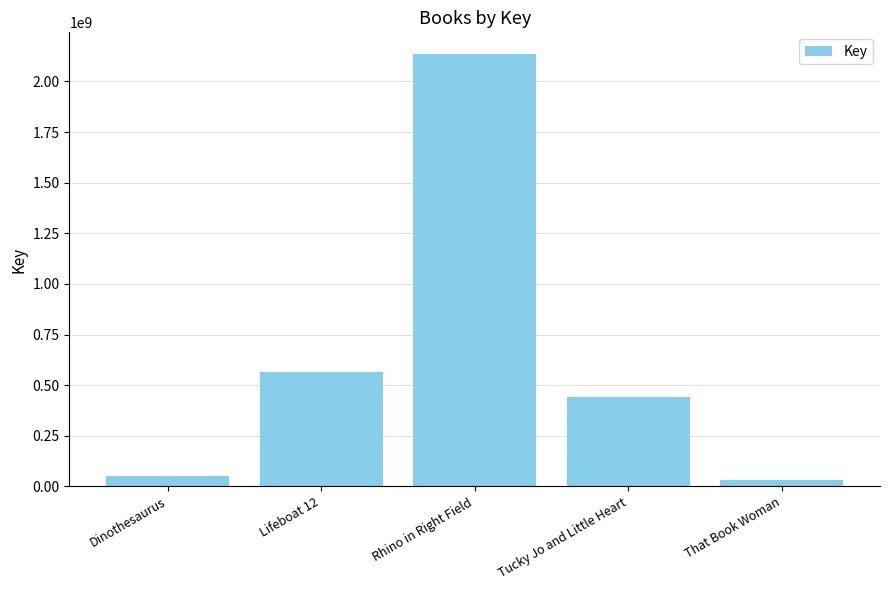

What is the label of the 3rd bar from the right?

Rhino in Right Field